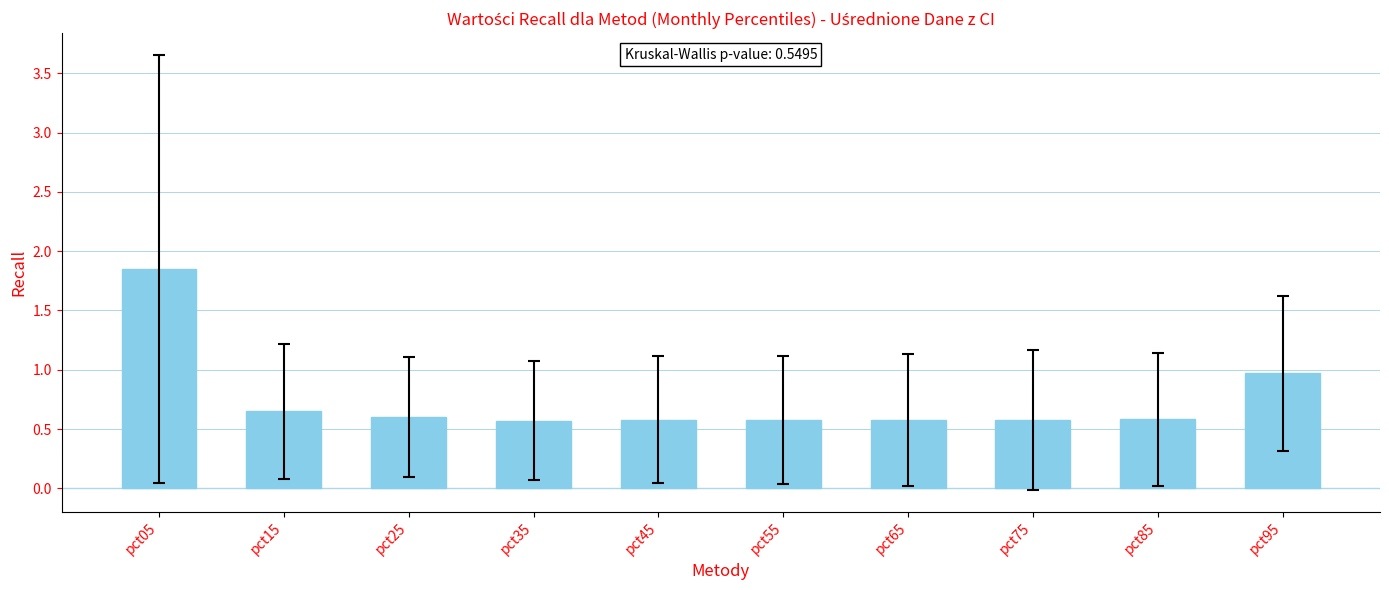

At which category does the chart reach its peak across all series?

pct05